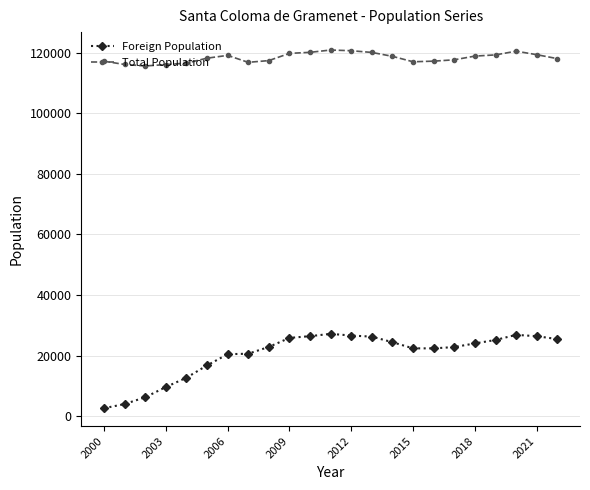

What is the difference between the maximum and minimum values in the Foreign Population series?

24538